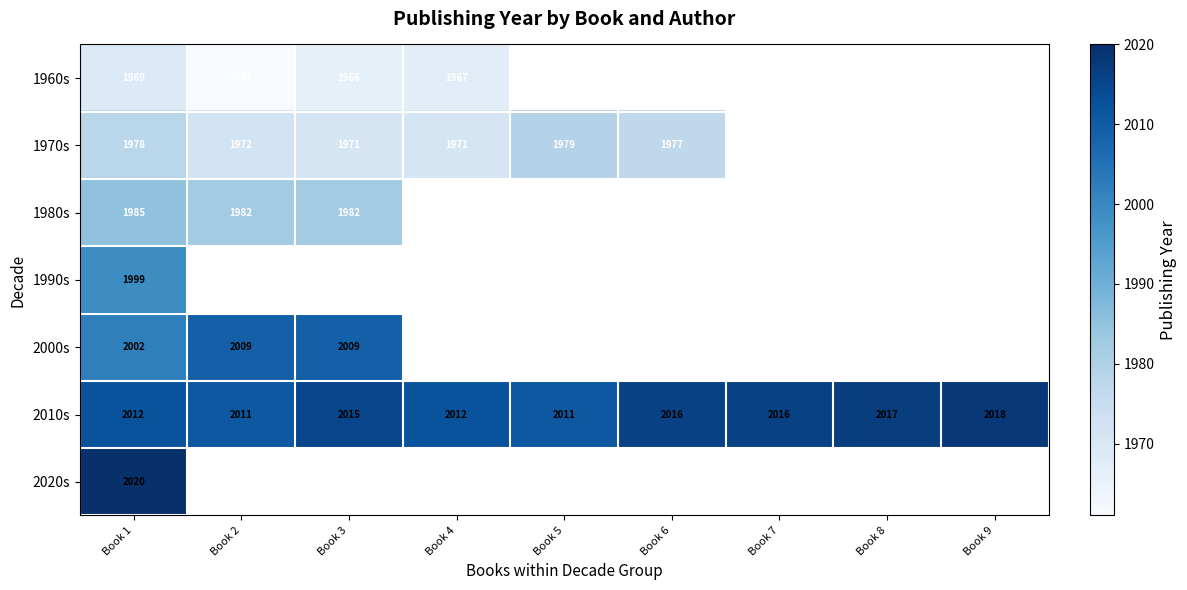

The value of 1960s at Book 4 is 1967. True or false?

True